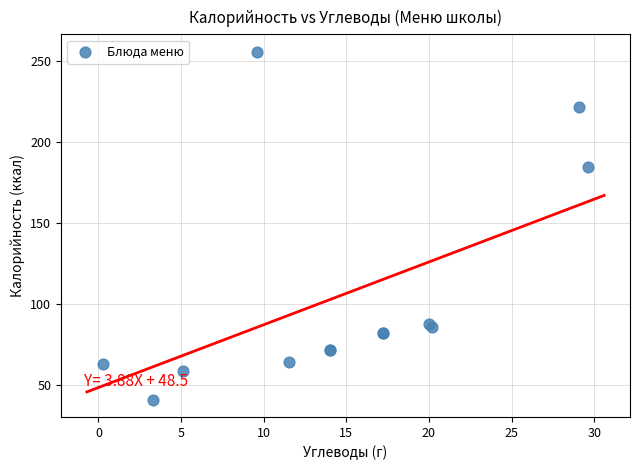

What Y value in the scatter plot is closest to 148?

185